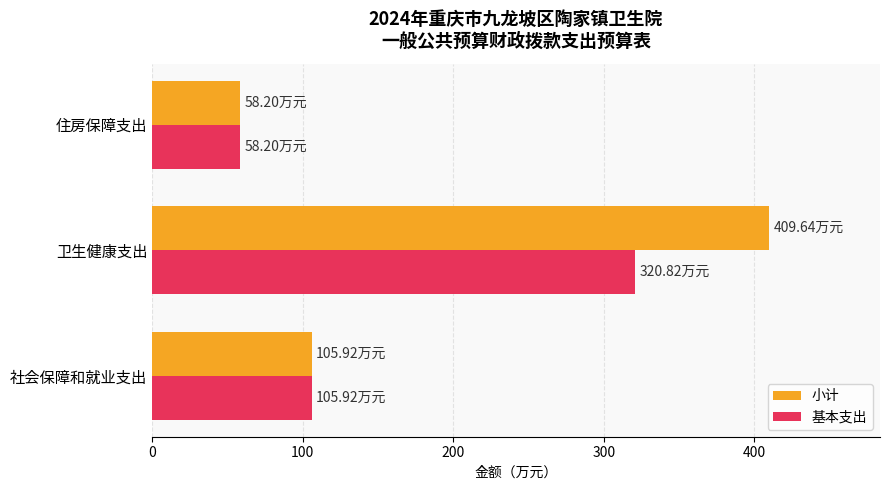

How many data points does each series have?

3